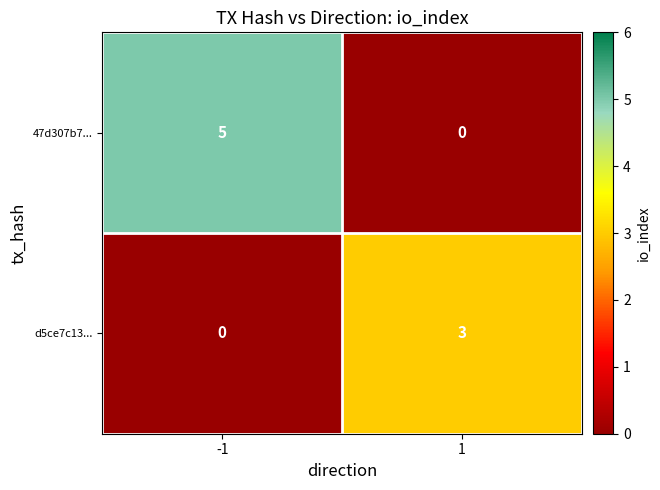

The 47d307b7... series shows 5 at -1. True or false?

True